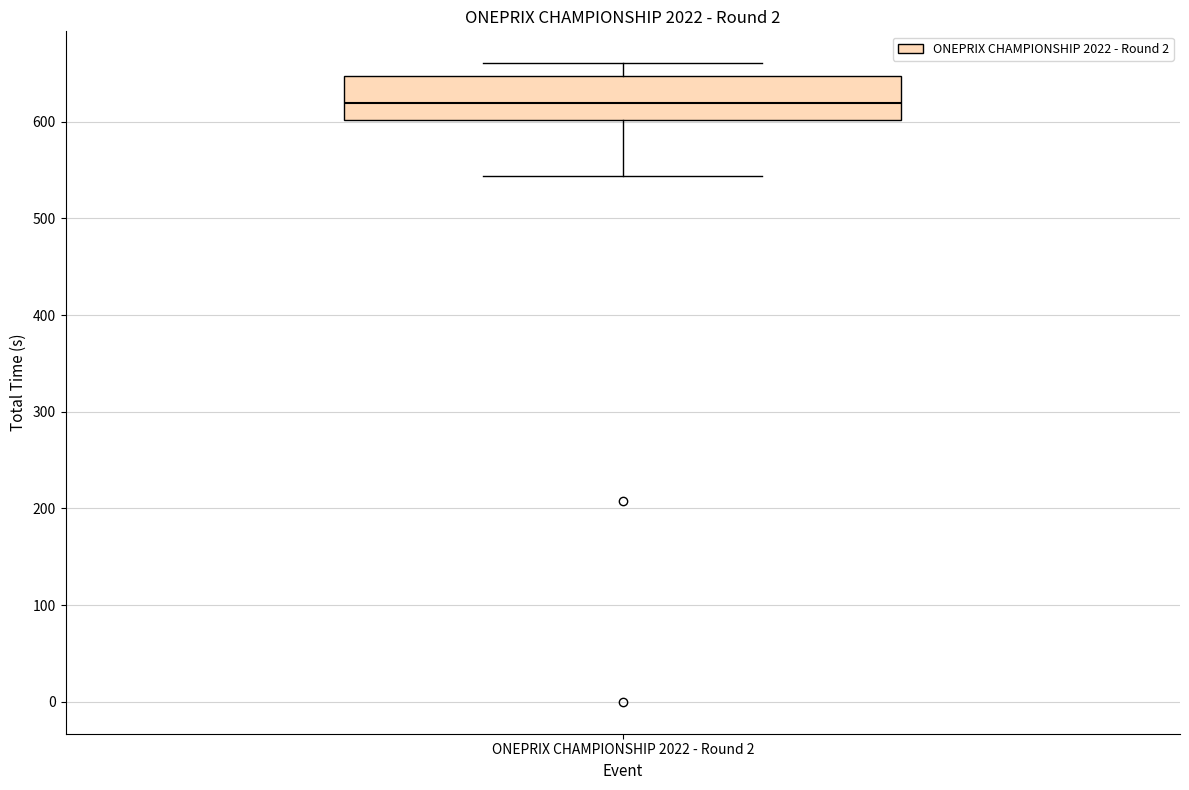

Transcribe this box plot: give where the median line is, the range the box spans, and where the two whiskers end, as read against the y-axis. The values are not printed on the chart, so give them approximately, as read against the axis.

median 620, box 600 to 650, whiskers 540 to 660